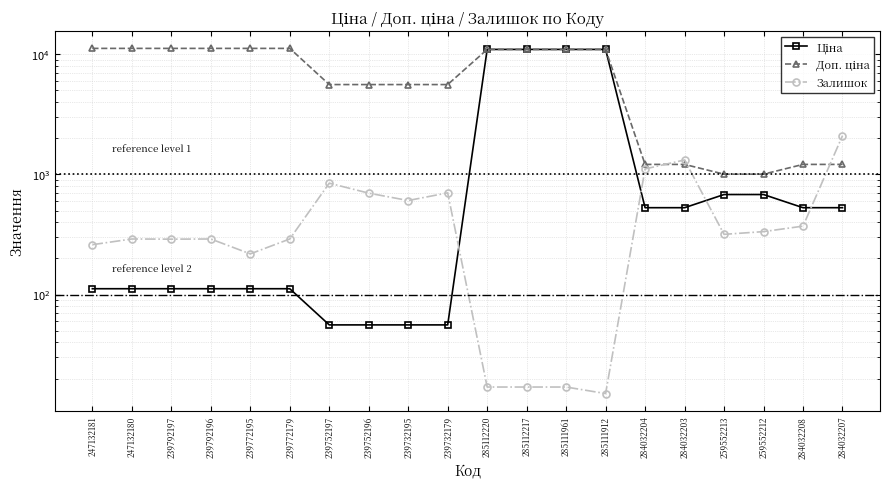

Which series has the widest spread of values?

Ціна